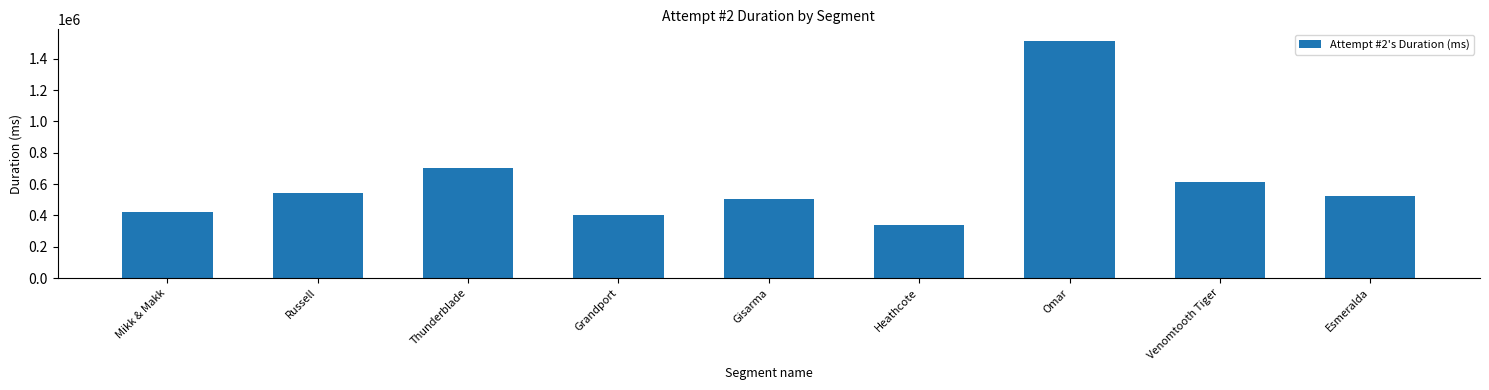

Which label corresponds to the smallest value in the chart?

Heathcote